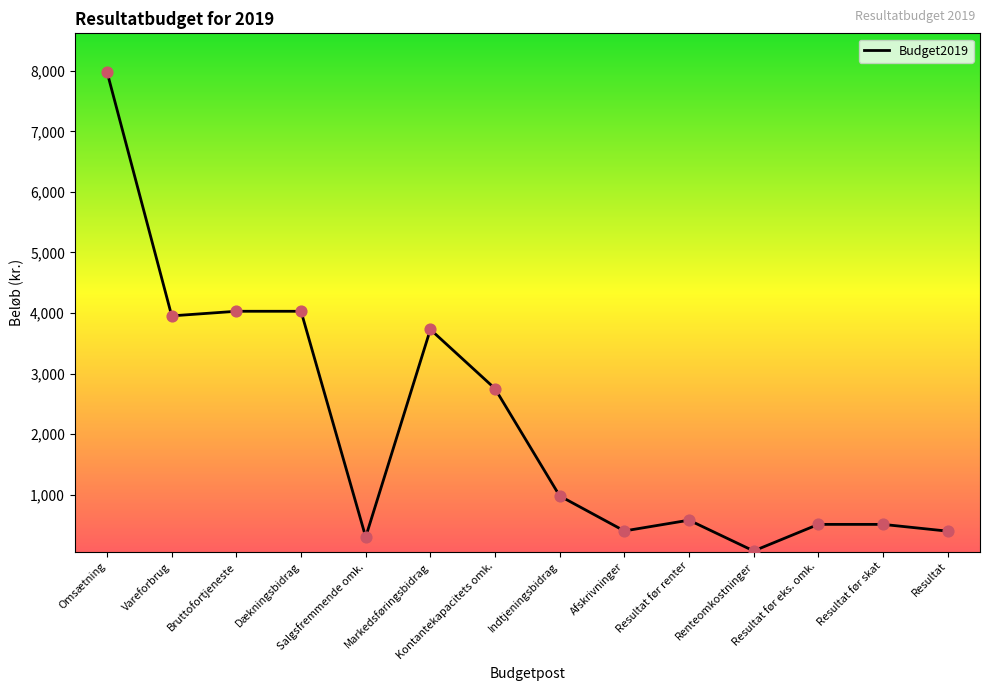

What is the change in value from Resultat før renter to Resultat?

-181.4